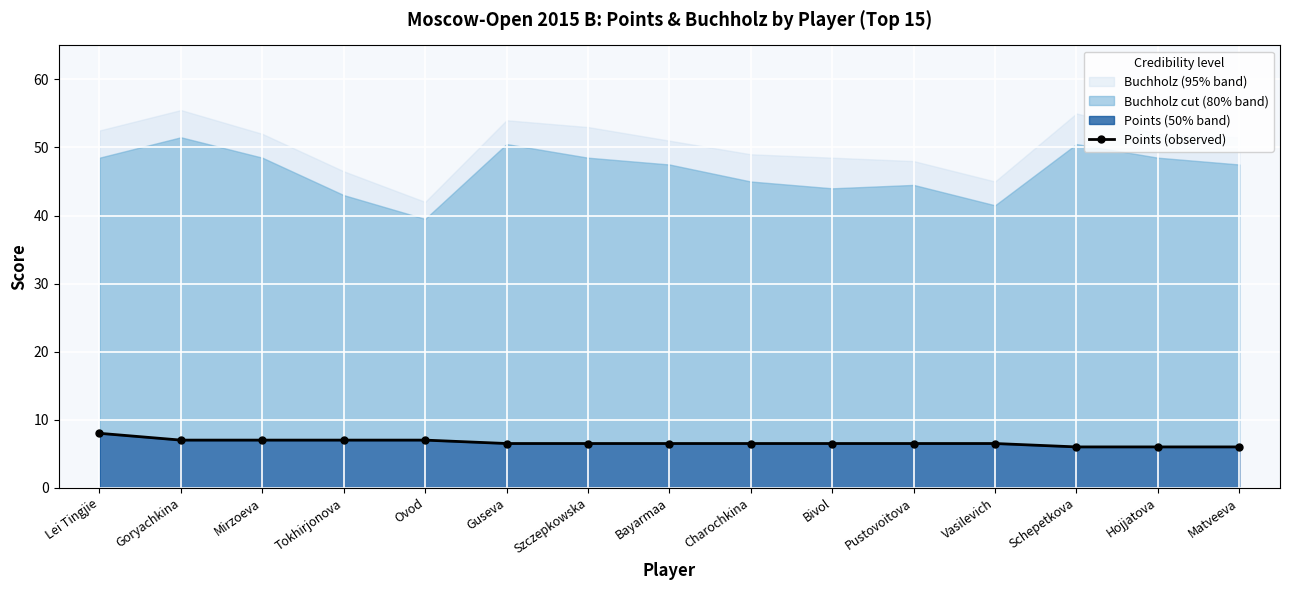

What is the approximate value at Matveeva?

6.0